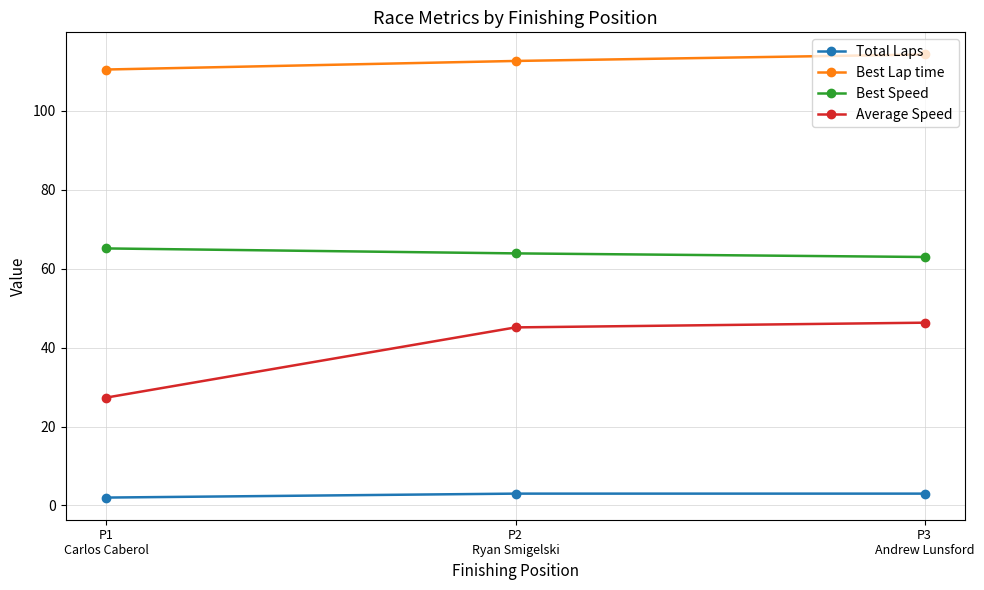

Reading left to right, transcribe all the data shown in this chart.

Total Laps: P1
Carlos Caberol=2.0	P2
Ryan Smigelski=3.0	P3
Andrew Lunsford=3.0
Best Lap time: P1
Carlos Caberol=110.5	P2
Ryan Smigelski=112.7	P3
Andrew Lunsford=114.3
Best Speed: P1
Carlos Caberol=65.2	P2
Ryan Smigelski=63.9	P3
Andrew Lunsford=63.0
Average Speed: P1
Carlos Caberol=27.4	P2
Ryan Smigelski=45.1	P3
Andrew Lunsford=46.3